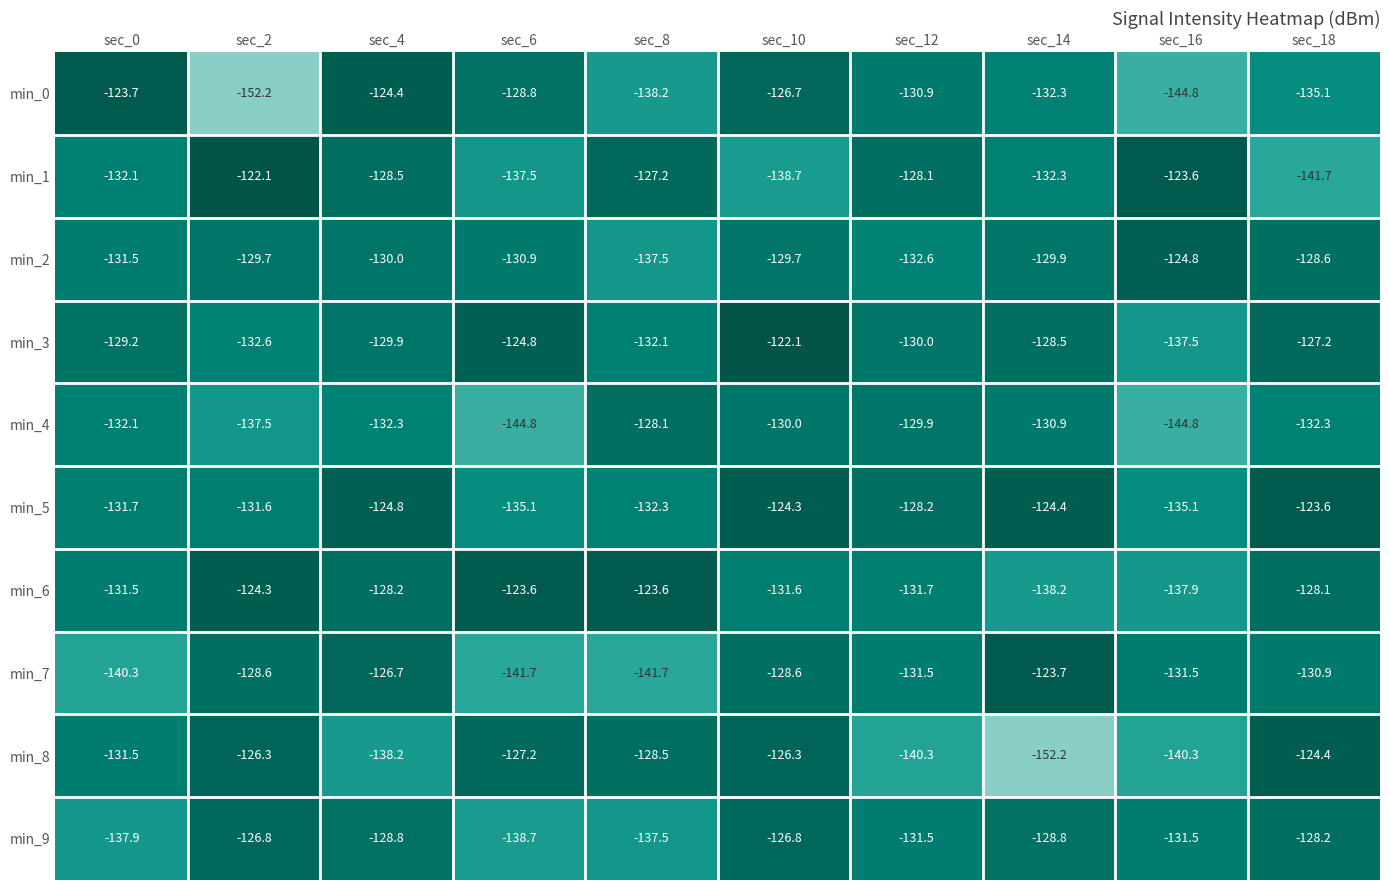

The min_7 series shows -67.5 at sec_12. True or false?

False